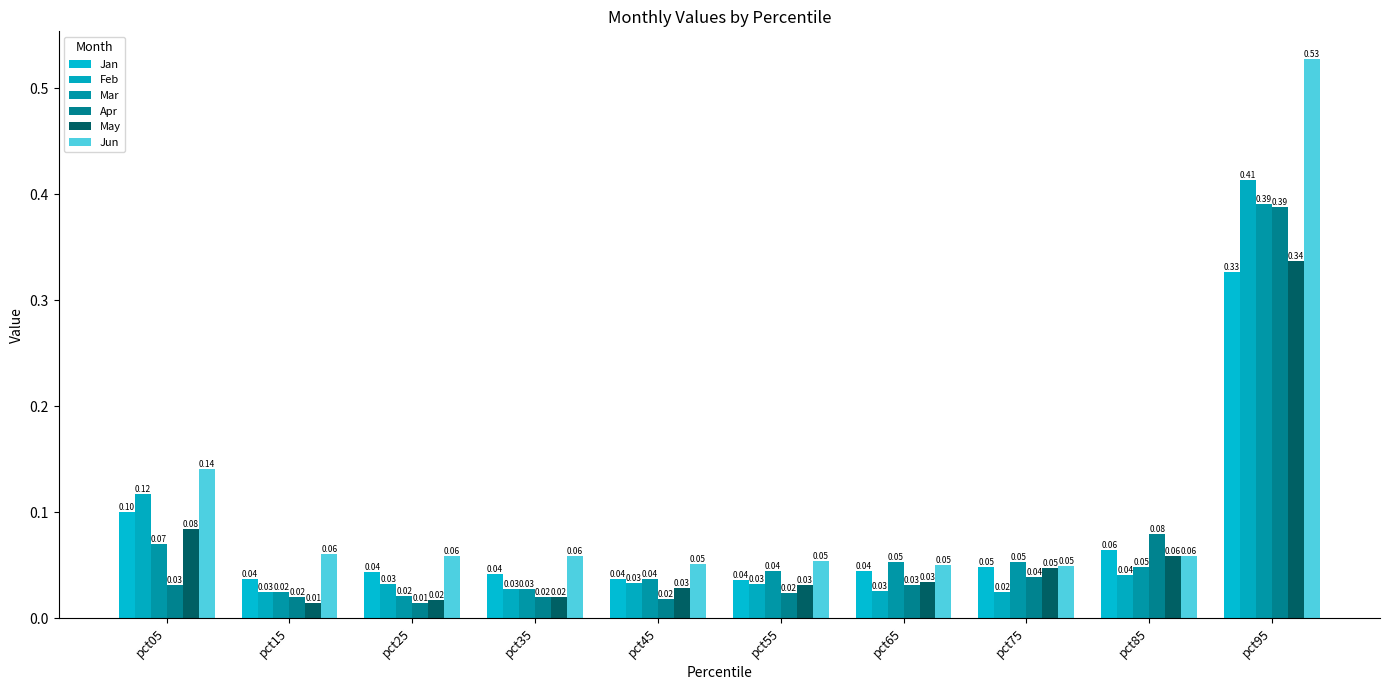

Reading left to right, list all the values displayed in this chart.

Jan: 0.1	0.0	0.0	0.0	0.0	0.0	0.0	0.0	0.1	0.3
Feb: 0.1	0.0	0.0	0.0	0.0	0.0	0.0	0.0	0.0	0.4
Mar: 0.1	0.0	0.0	0.0	0.0	0.0	0.1	0.1	0.0	0.4
Apr: 0.0	0.0	0.0	0.0	0.0	0.0	0.0	0.0	0.1	0.4
May: 0.1	0.0	0.0	0.0	0.0	0.0	0.0	0.0	0.1	0.3
Jun: 0.1	0.1	0.1	0.1	0.1	0.1	0.1	0.0	0.1	0.5